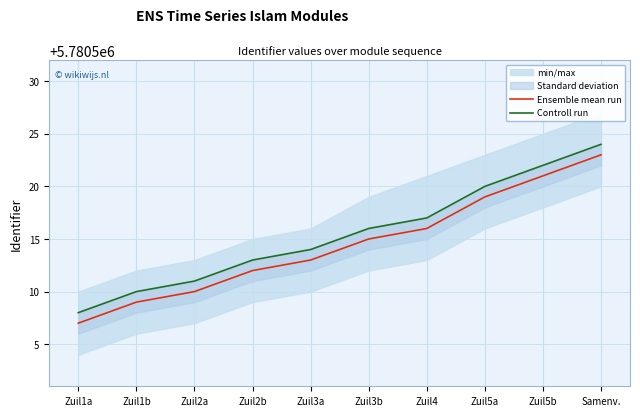

True or false: Controll run and Ensemble mean run cross at least once.

False